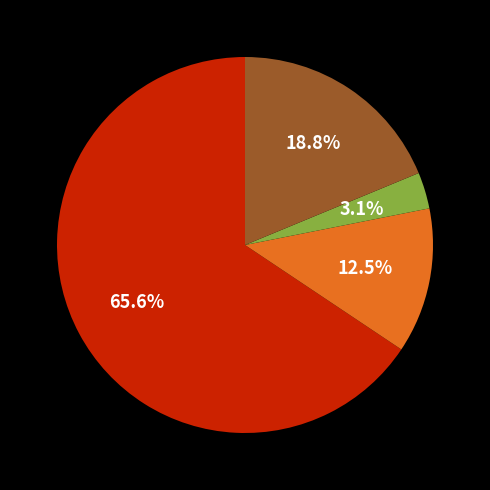

Does any single category account for the majority?

Yes